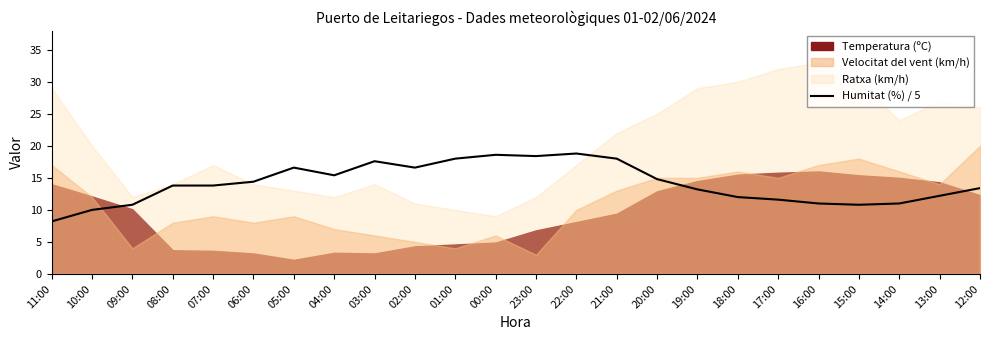

The value at 04:00 is 24.5. True or false?

False